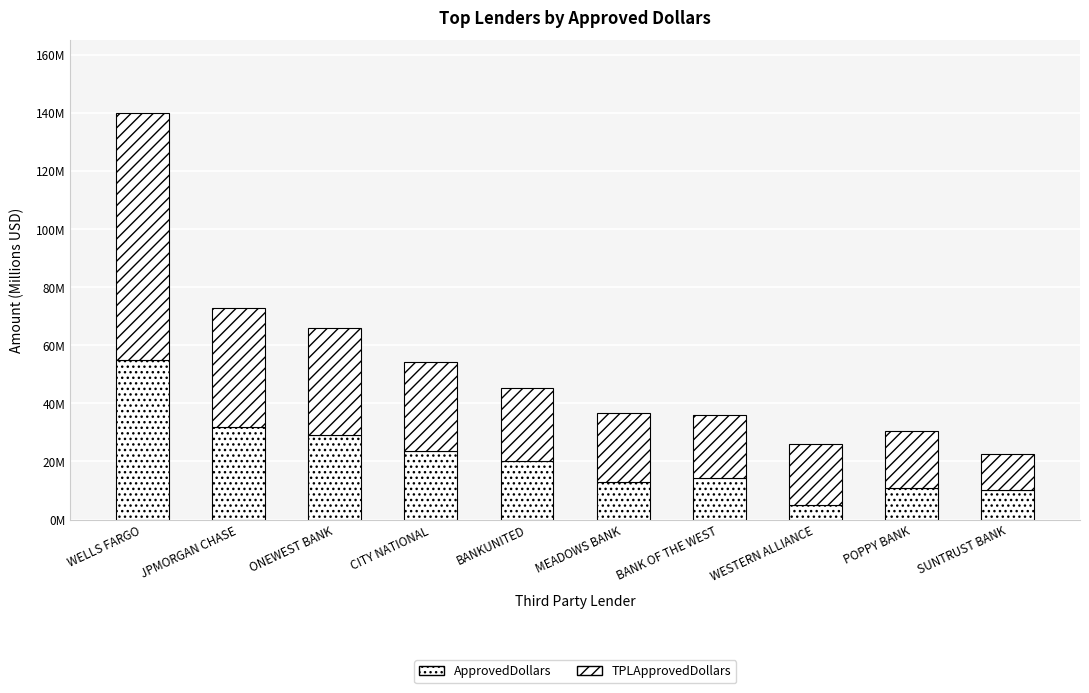

Are the bars horizontal?

No